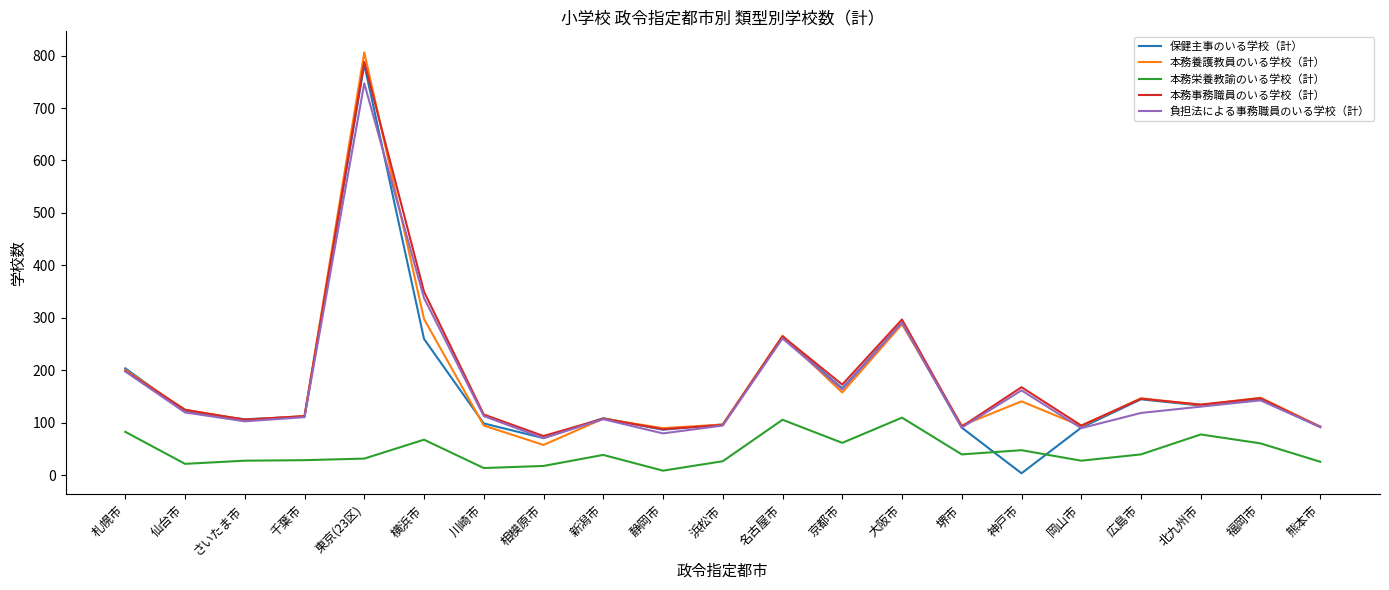

Which series changed the most between 大阪市 and 岡山市?

本務事務職員のいる学校（計）